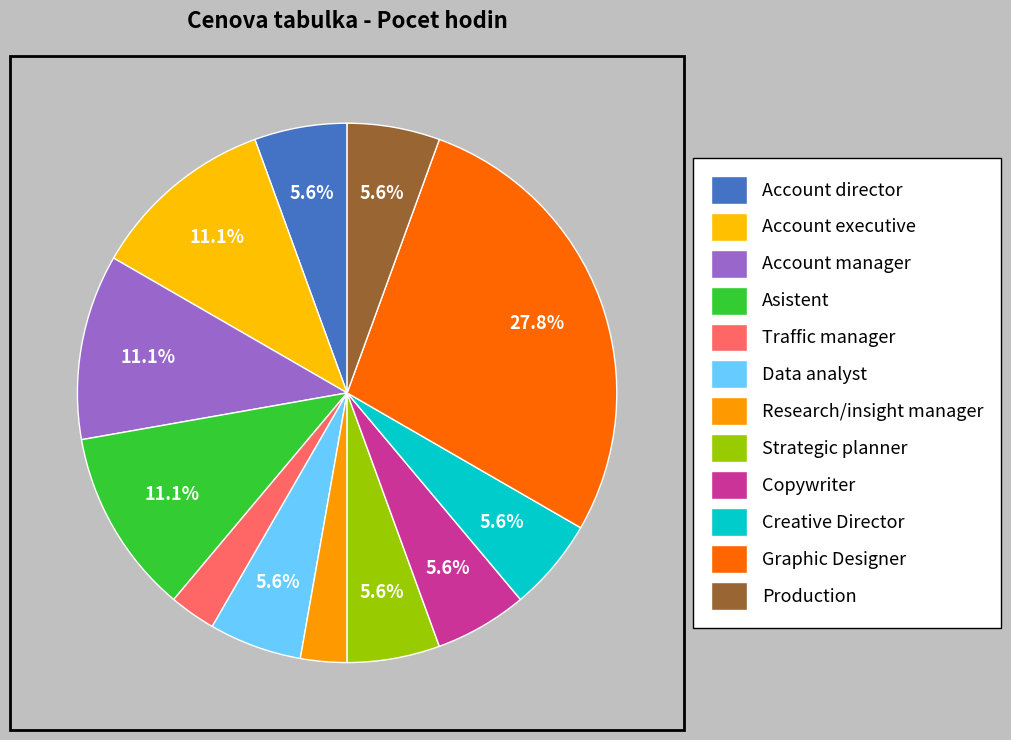

What percentage is the Account executive slice, to the nearest percent?

11%